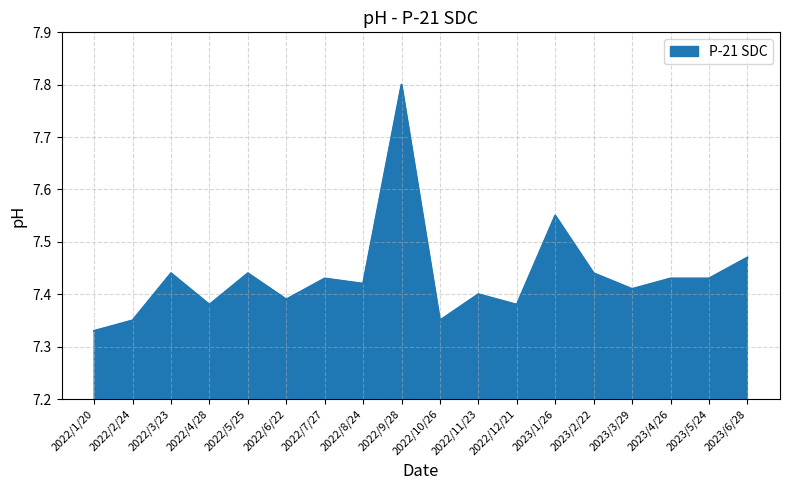

True or false: the data shows 4.1 at 2022/6/22.

False